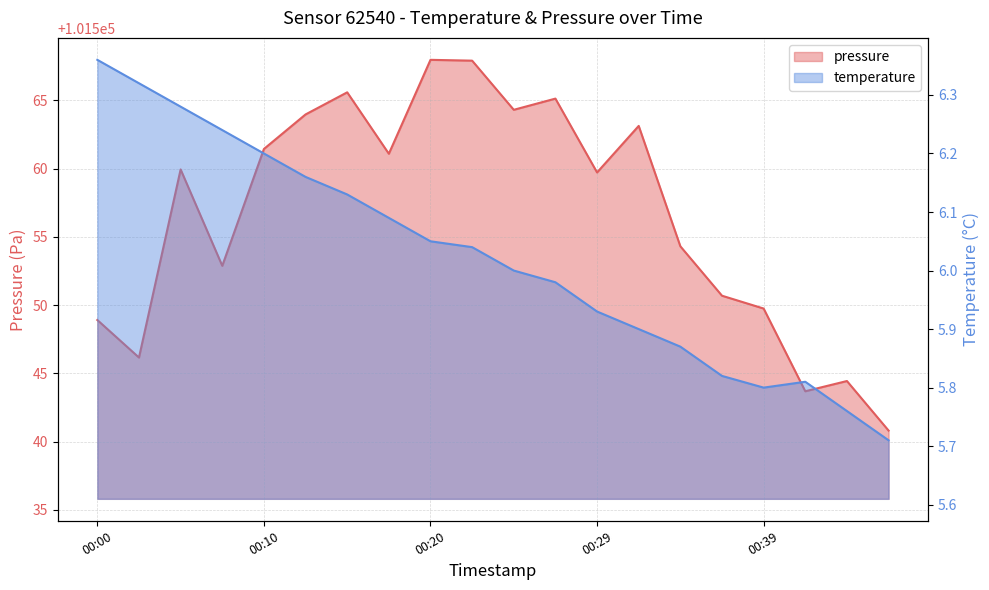

Between 00:00 and 00:03, which is larger?

00:00